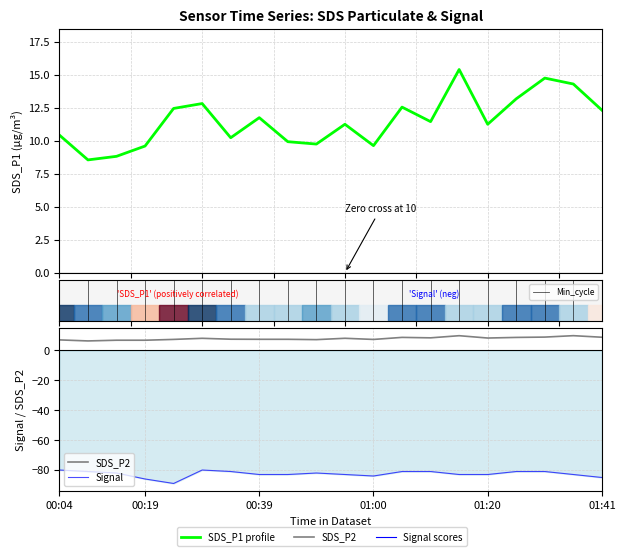

What is the label of the 18th point from the right?

2022/09/26 00:14:31